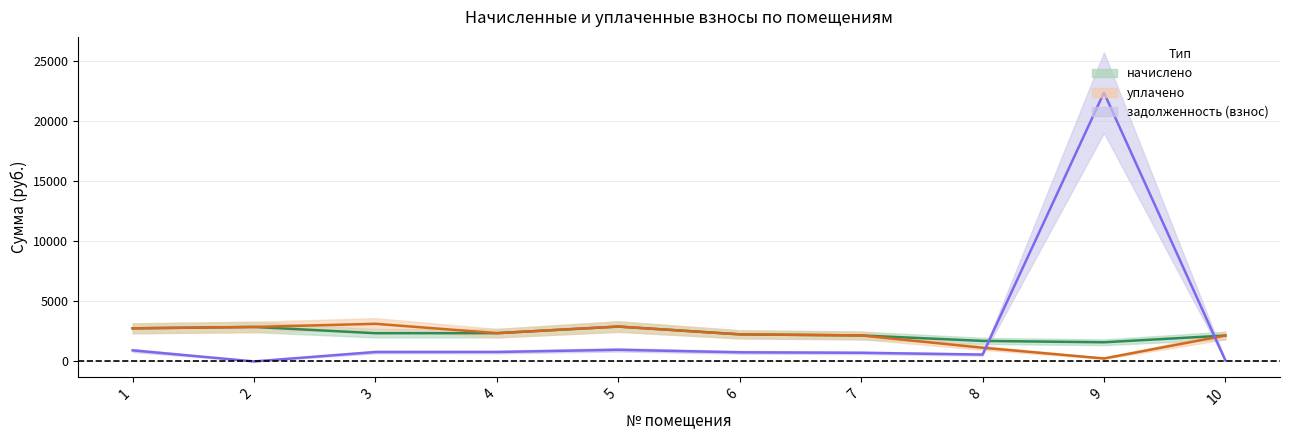

The value of начислено at 6 is 2254.6. True or false?

True